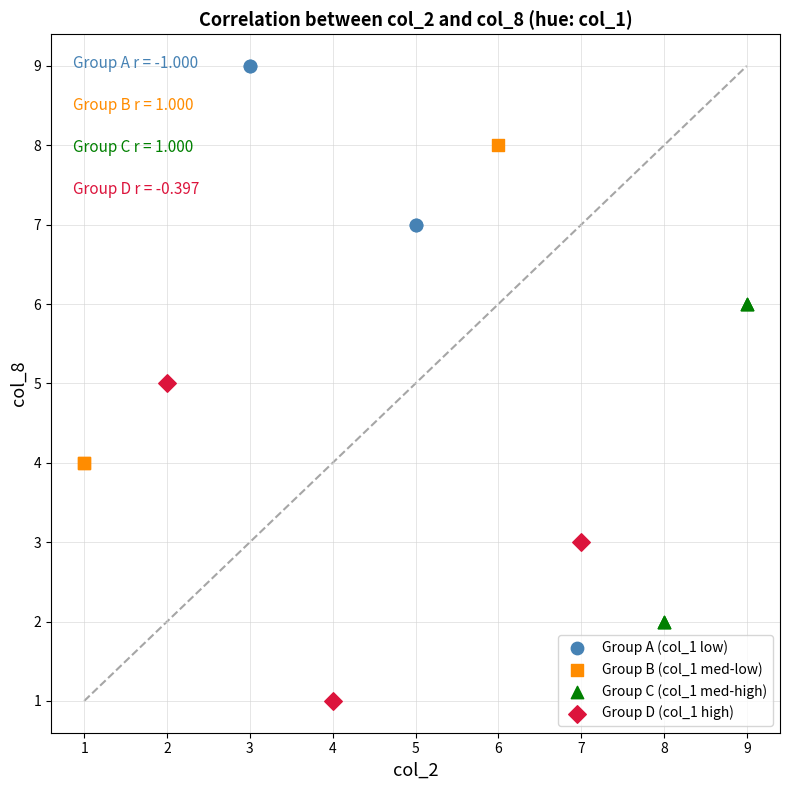

Which series contains the lowest Y value?

Group D (col_1 high)